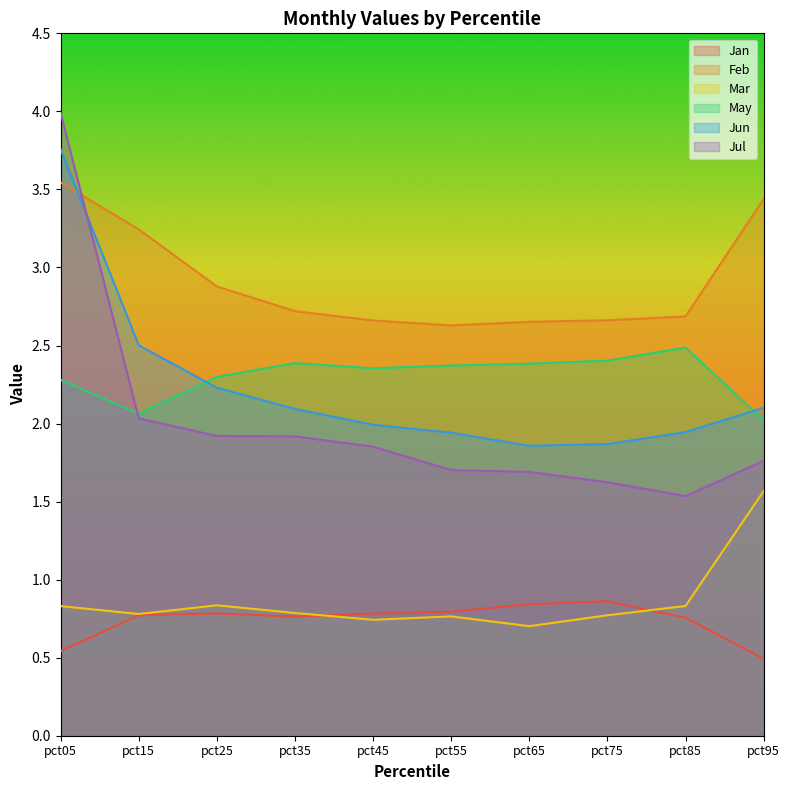

How many data points does each series have?

10